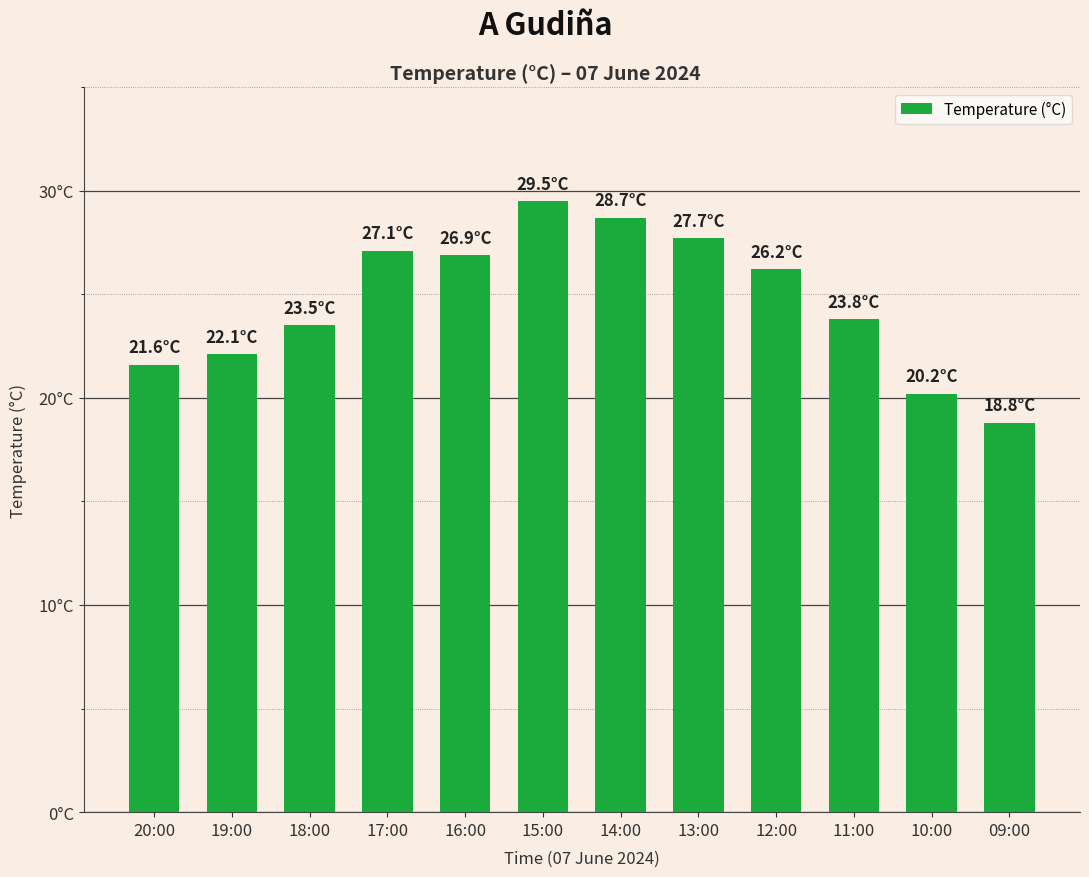

What is the sum of the values at 15:00 and 11:00?

53.3